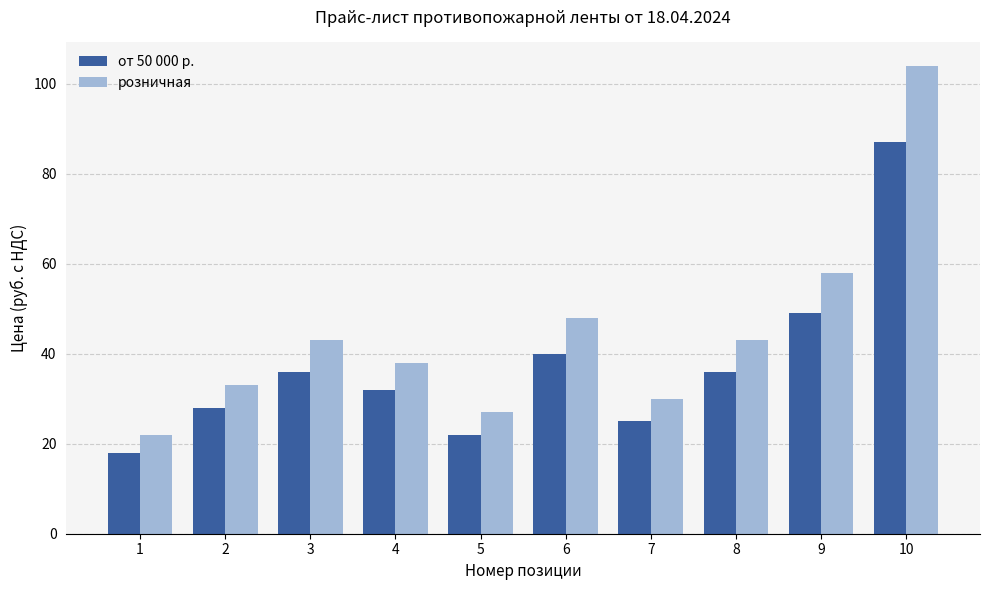

What is the minimum value for от 50 000 р.?

18